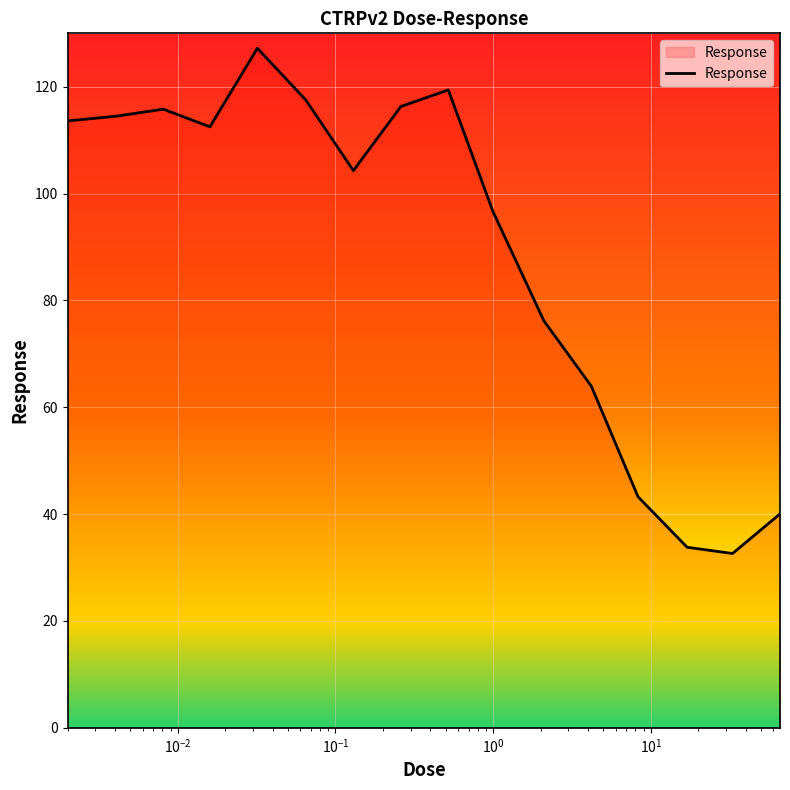

What is the greatest value displayed?

127.2